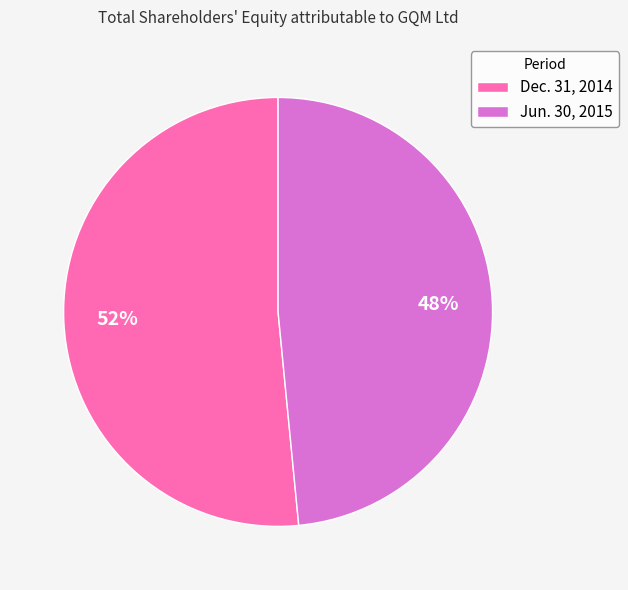

Between Jun. 30, 2015 and Dec. 31, 2014, which is larger?

Dec. 31, 2014